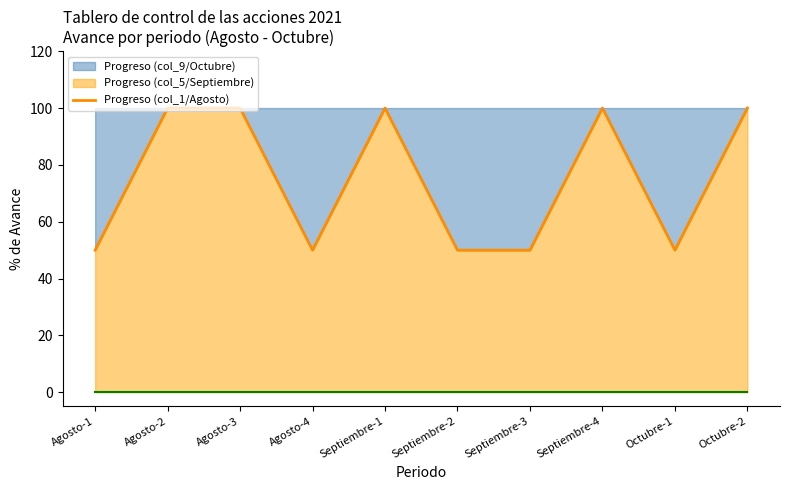

What is the sum of all values?

750